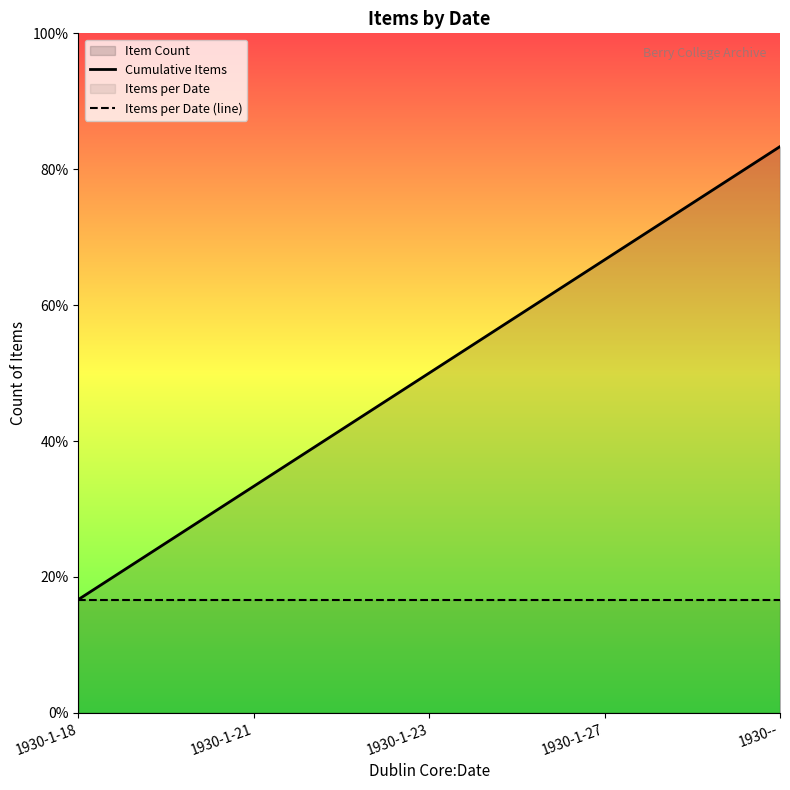

True or false: Cumulative Items has a value of 1 at 1930-1-21.

False